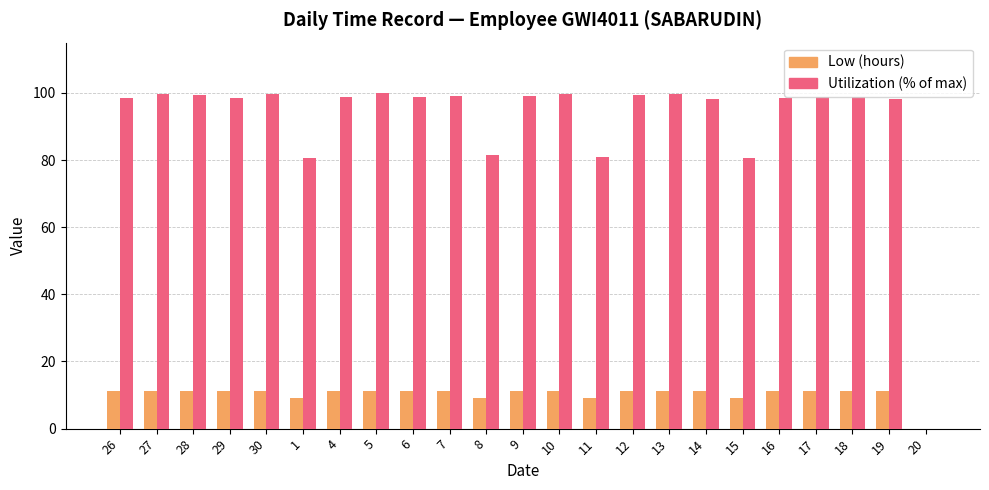

What is the total value across all series at 6?

110.1